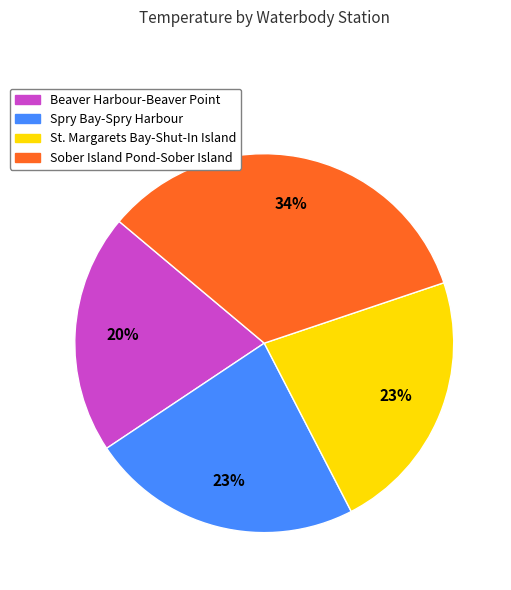

To the nearest percent, what percentage of the pie is St. Margarets Bay-Shut-In Island?

23%